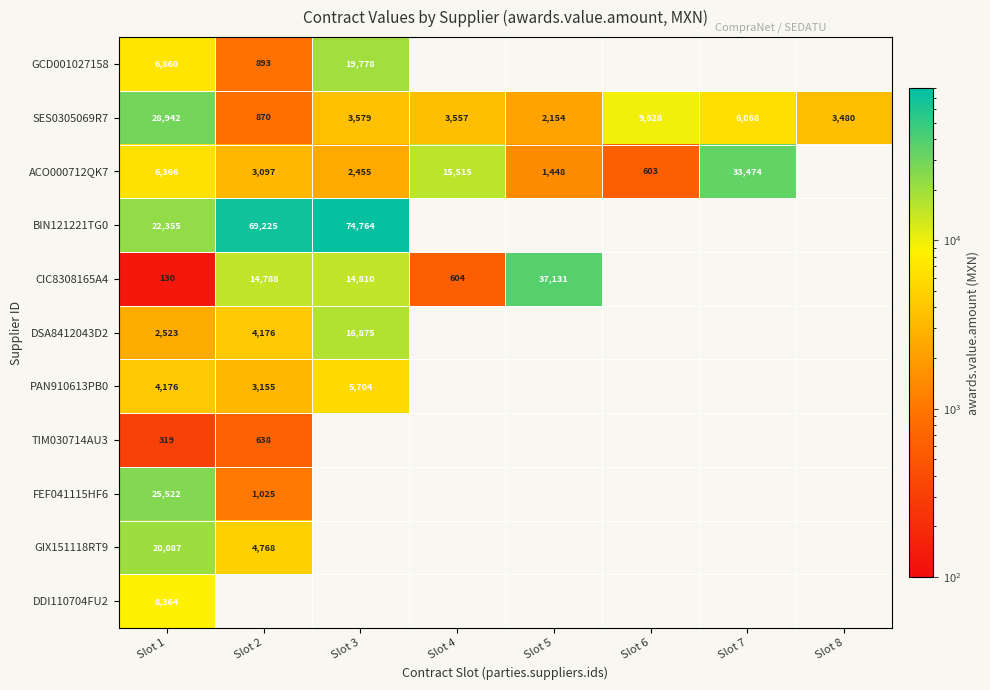

How many positive values does the CIC8308165A4 series have?

5